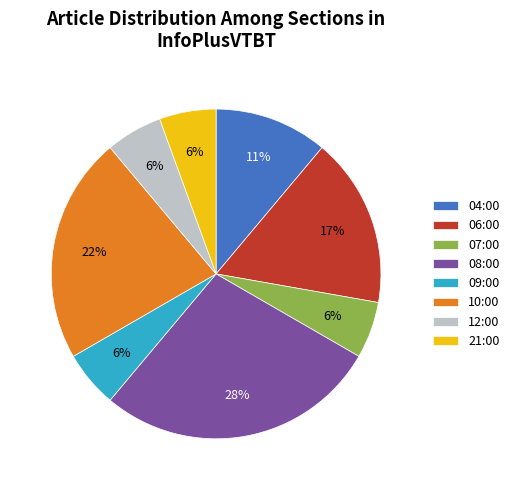

Is there a majority slice in this chart?

No